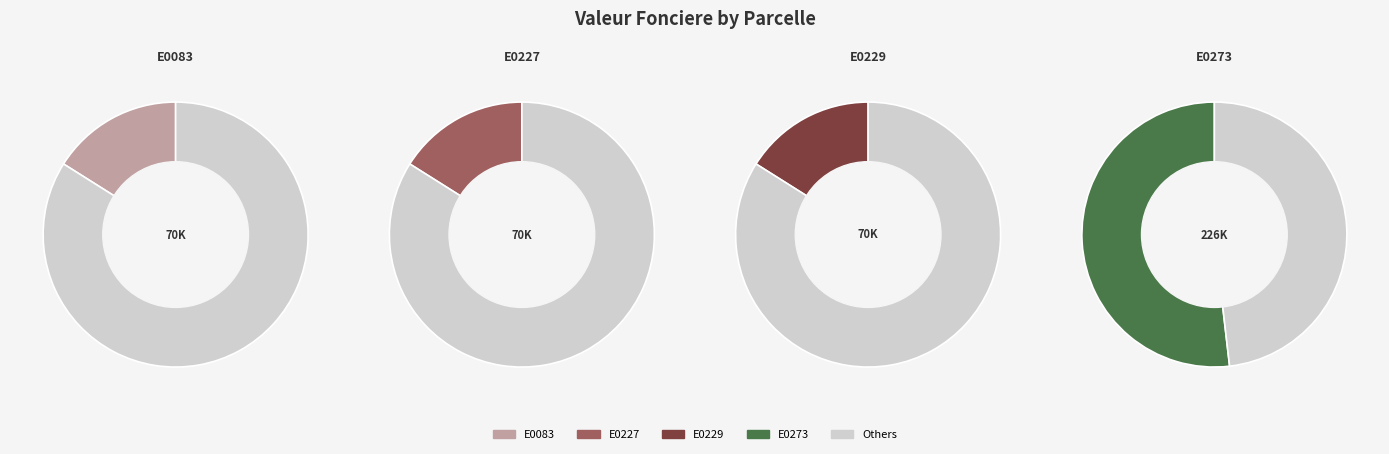

To the nearest percent, what is the average slice percentage?

25%